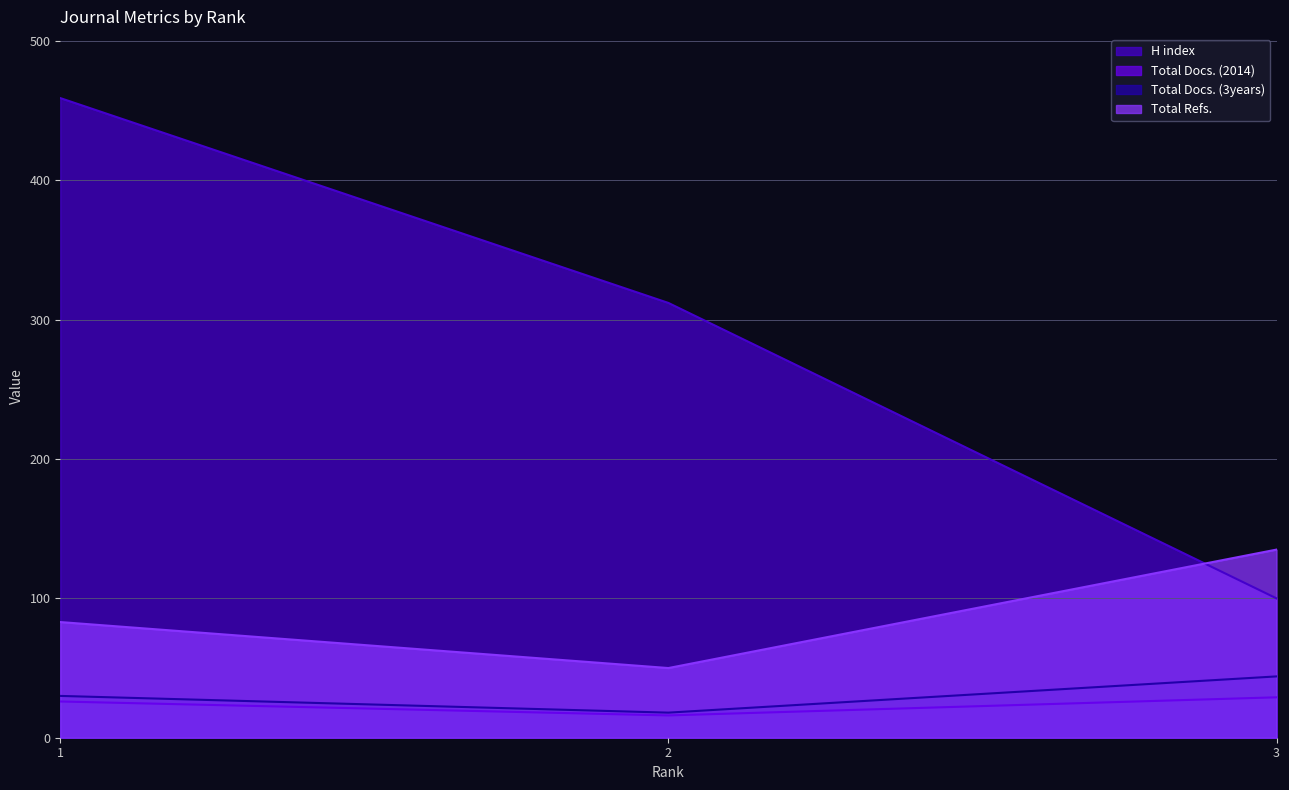

How many lines are shown in the chart?

4